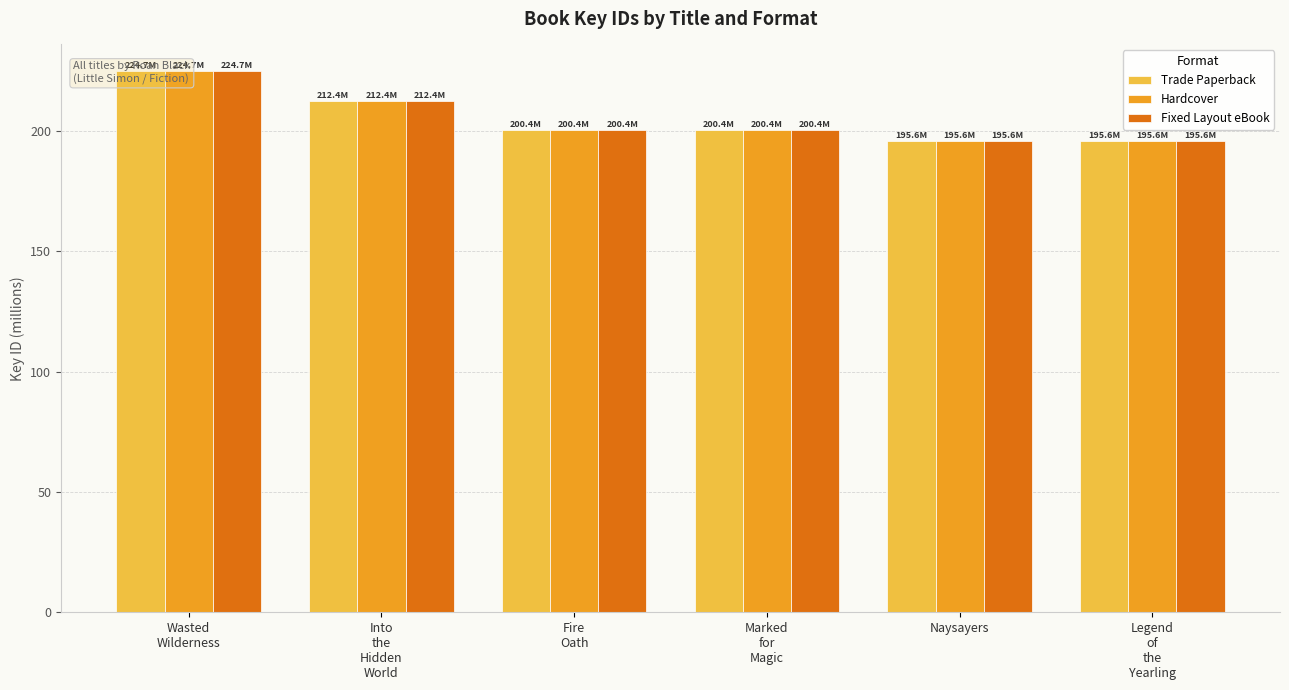

What is the label of the 4th bar from the left?

Marked
for
Magic